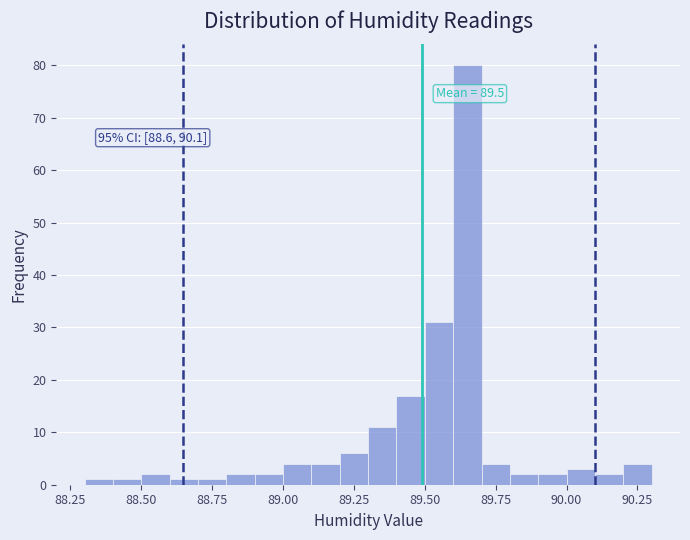

Around what value on the x-axis is the tallest bar? Give the approximate position of its centre, as read against the axis.

89.65